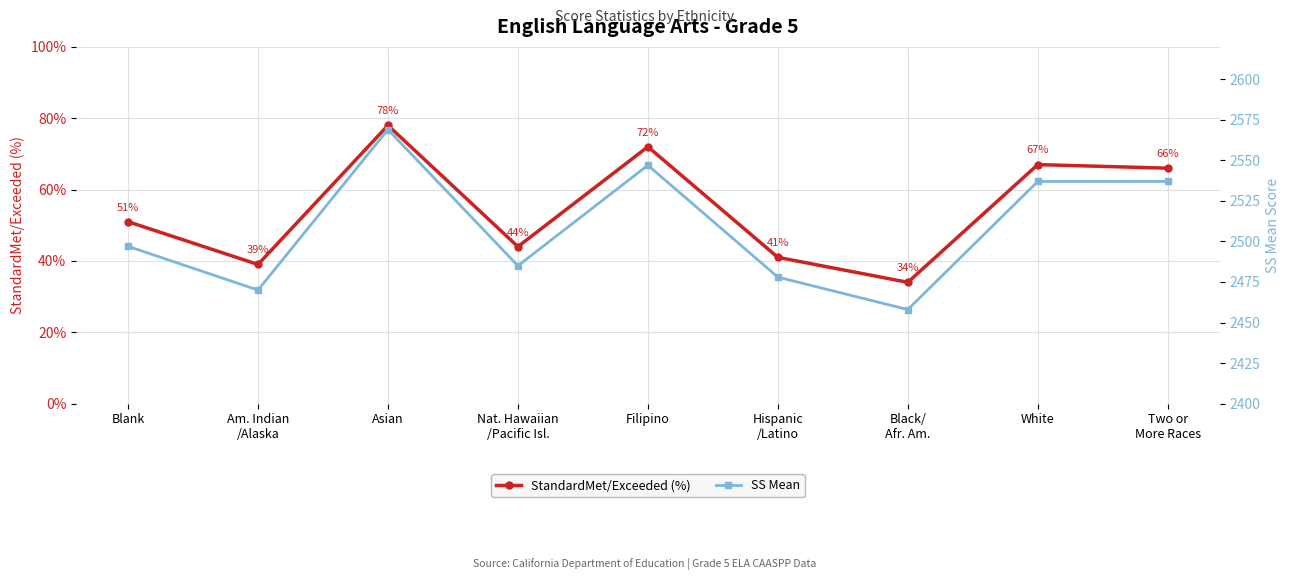

What is the value of the StandardMet/Exceeded (%) point at the 3rd from the left?

78